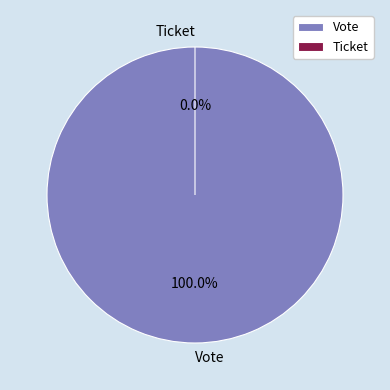

The Ticket slice represents 0% of the pie. True or false?

True